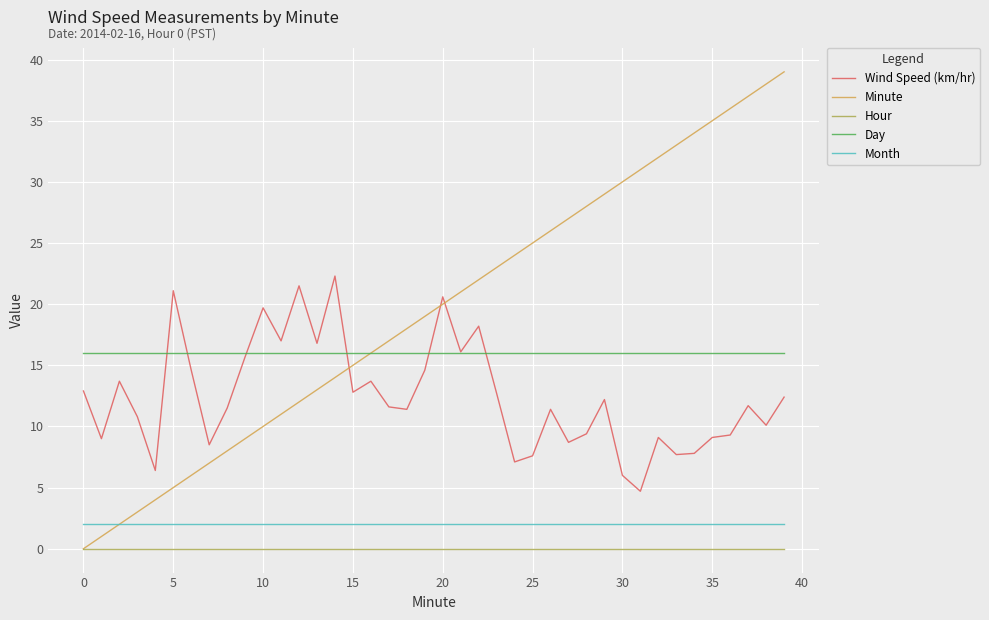

What is the lowest value of the Day series?

16.0